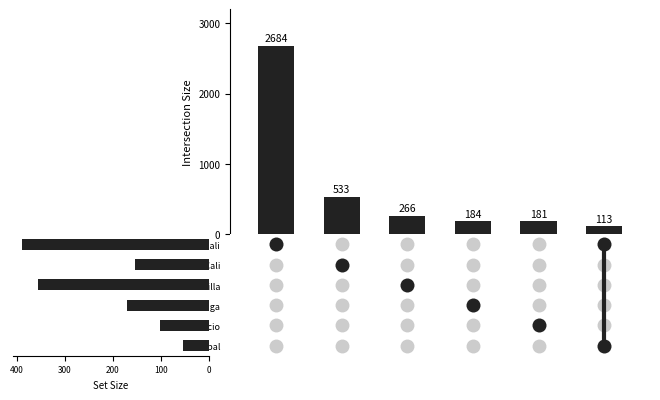

Is the value of Bogotá-Cali at 5 greater than the value of Set Size at 0?

Yes